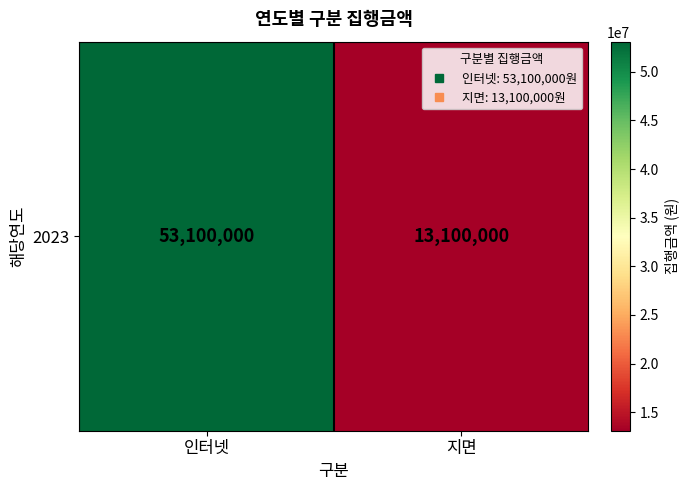

Is it true that the value at 인터넷 is 31273994?

False